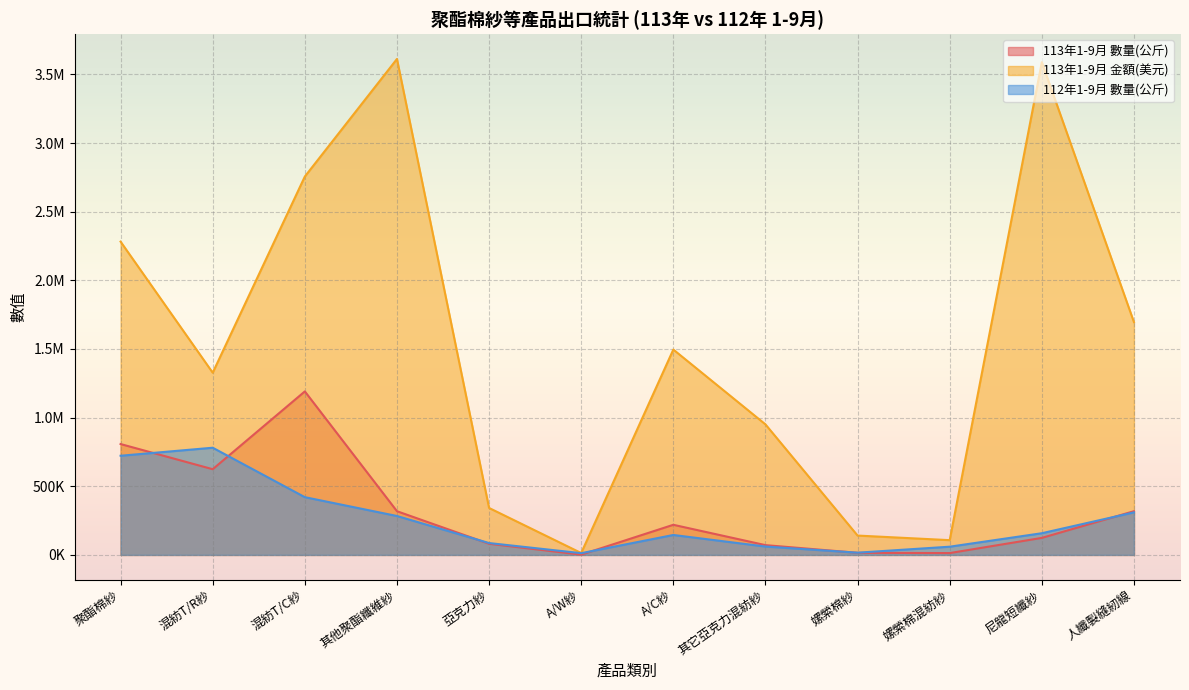

What is the value of the 113年1-9月 數量(公斤) point at the 6th from the left?

2007